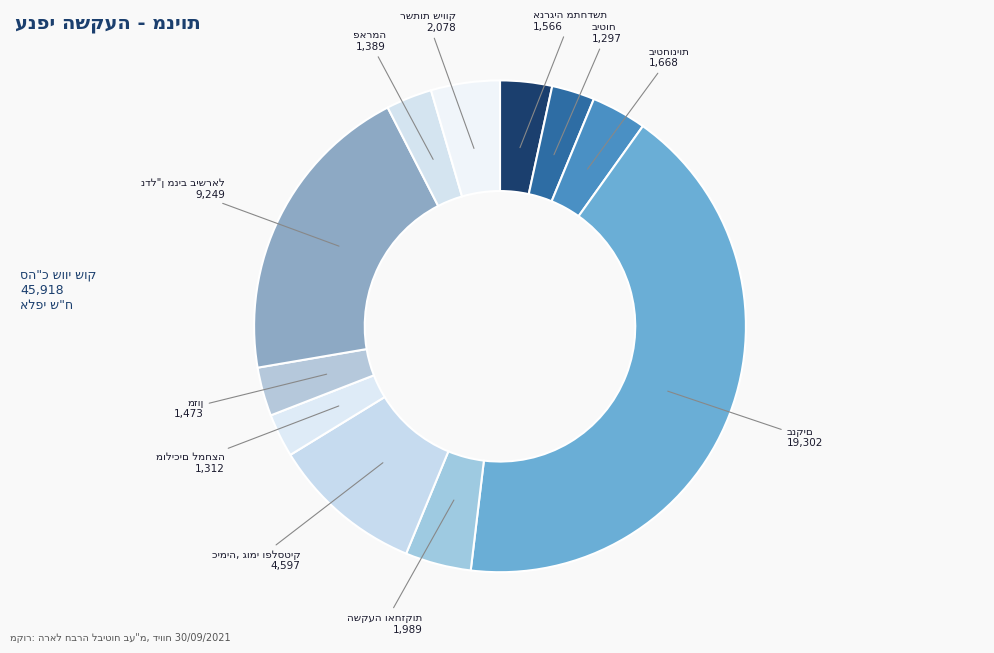

Does any single category account for the majority?

No